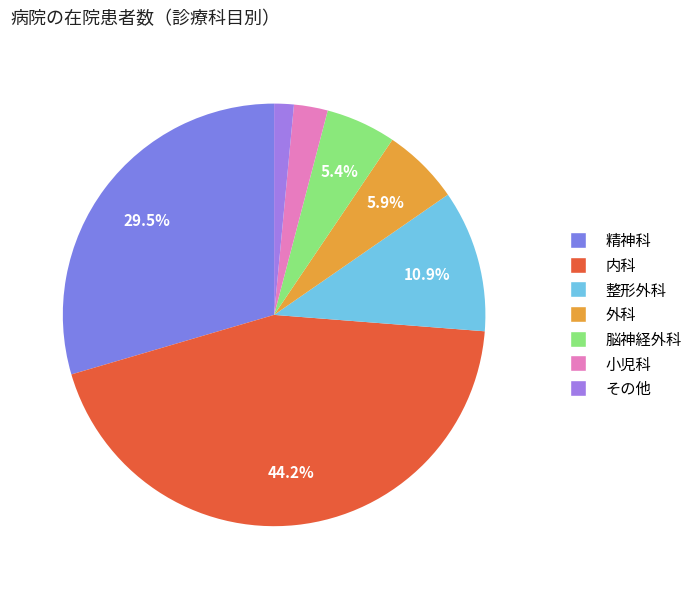

How many slices are in this pie chart?

7